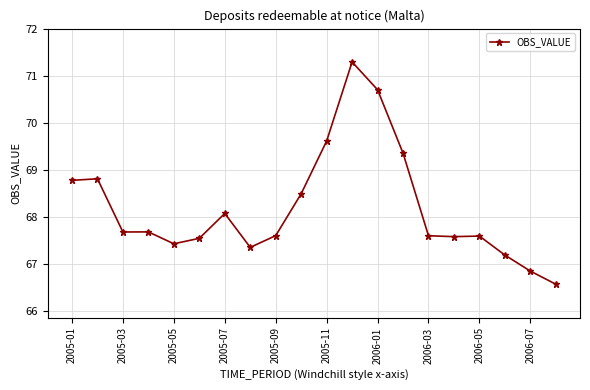

What is the greatest value displayed?

71.3